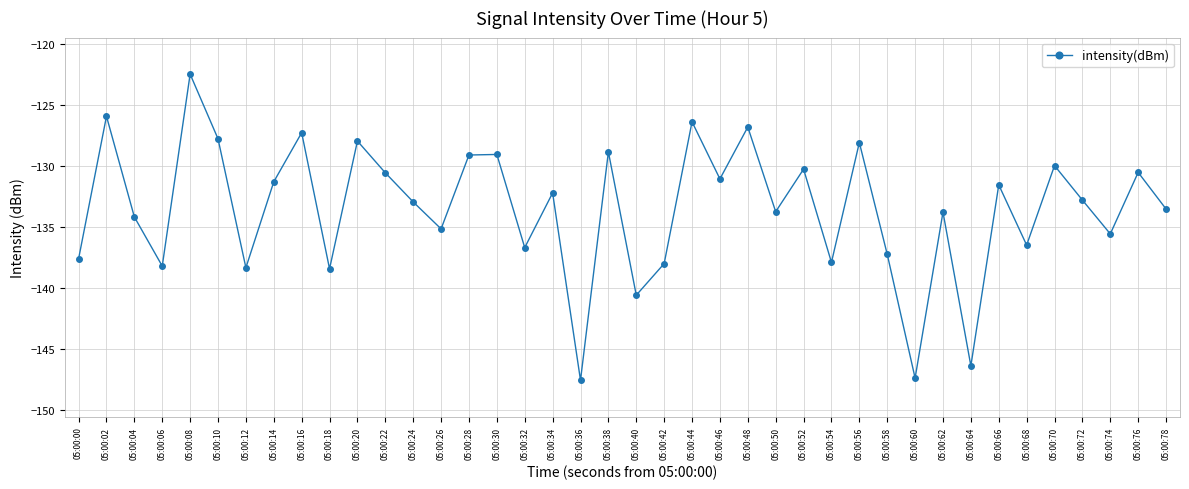

What is the difference between the maximum and minimum values?

25.1